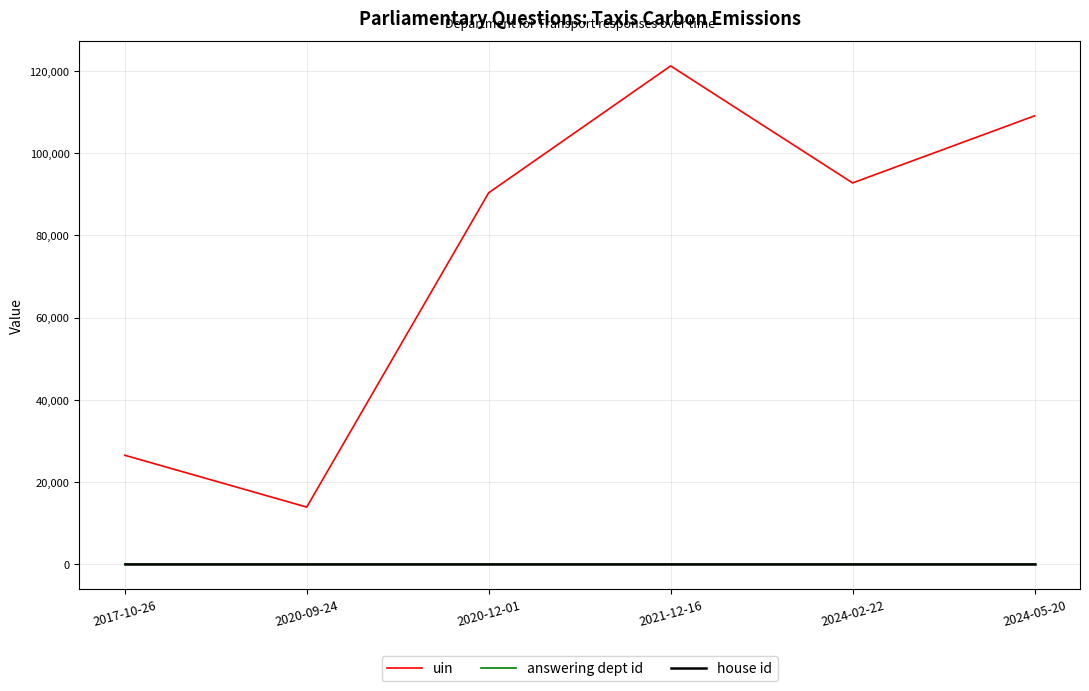

How many lines are shown in the chart?

3